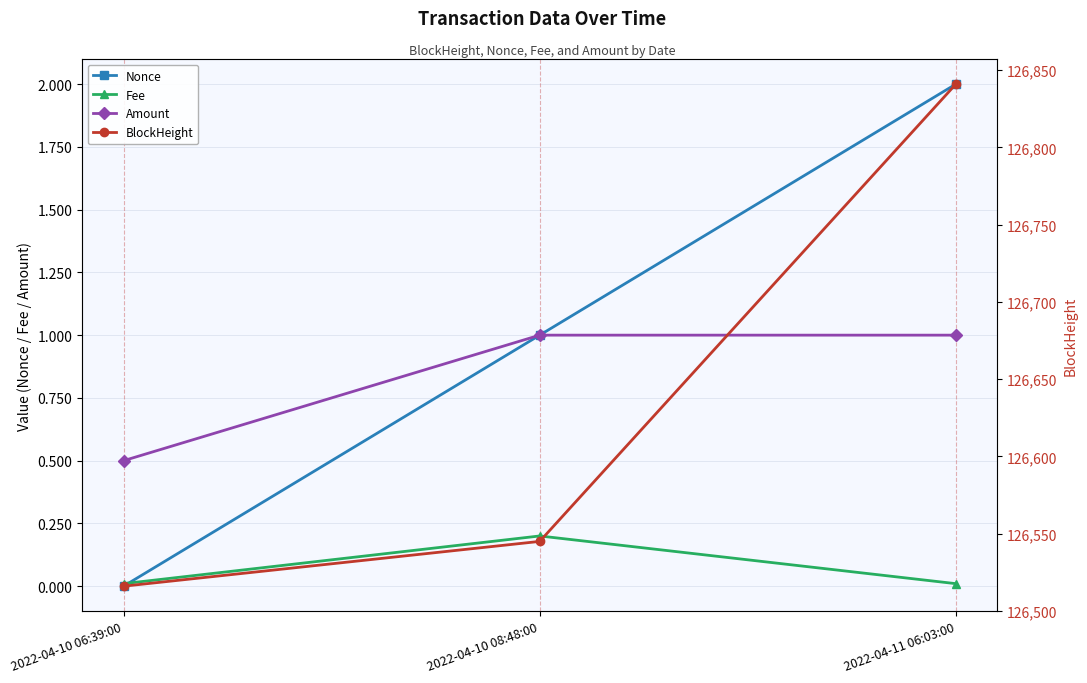

At 2022-04-11 06:03:00, list the series in order from largest to smallest.

BlockHeight, Nonce, Amount, Fee